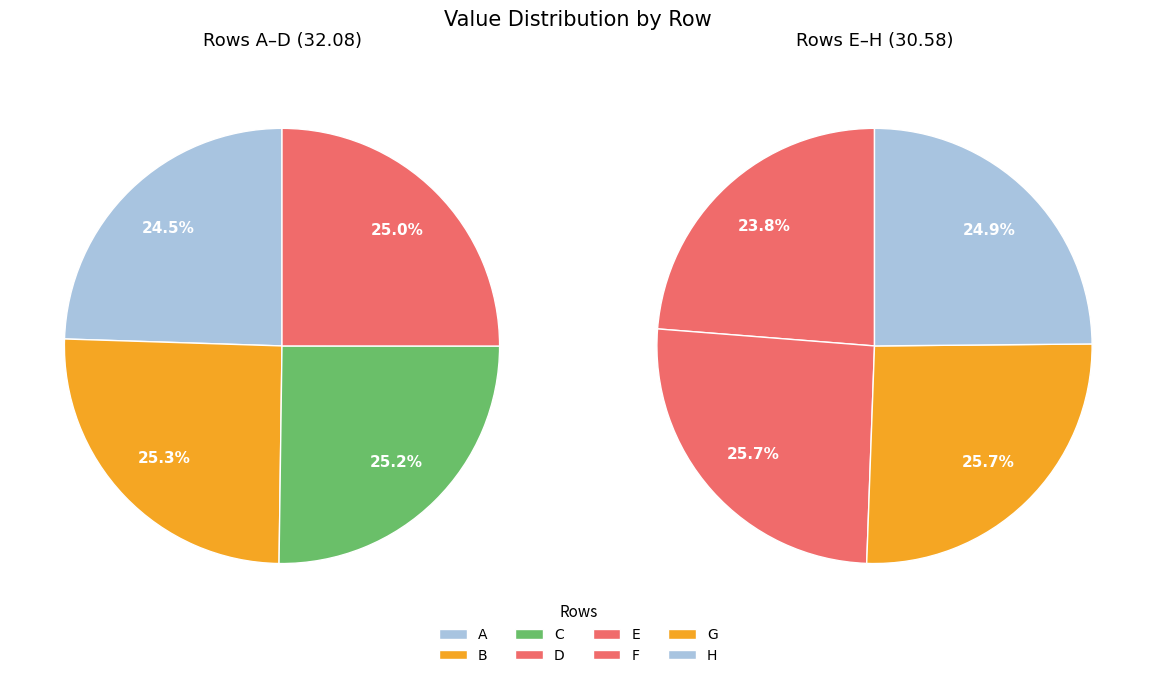

Between G and B, which is larger?

B